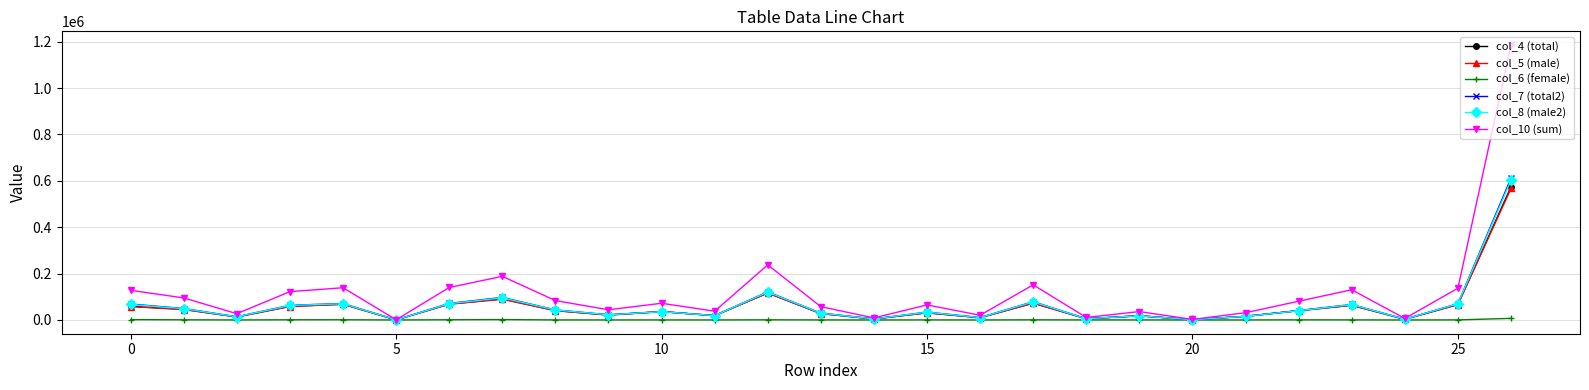

True or false: col_6 (female) has more than 1 interior local peaks.

True